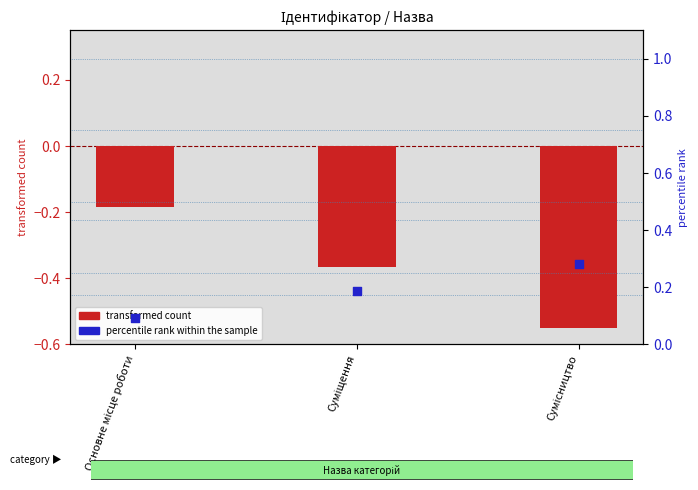

Which series has the widest spread of Y values?

transformed count